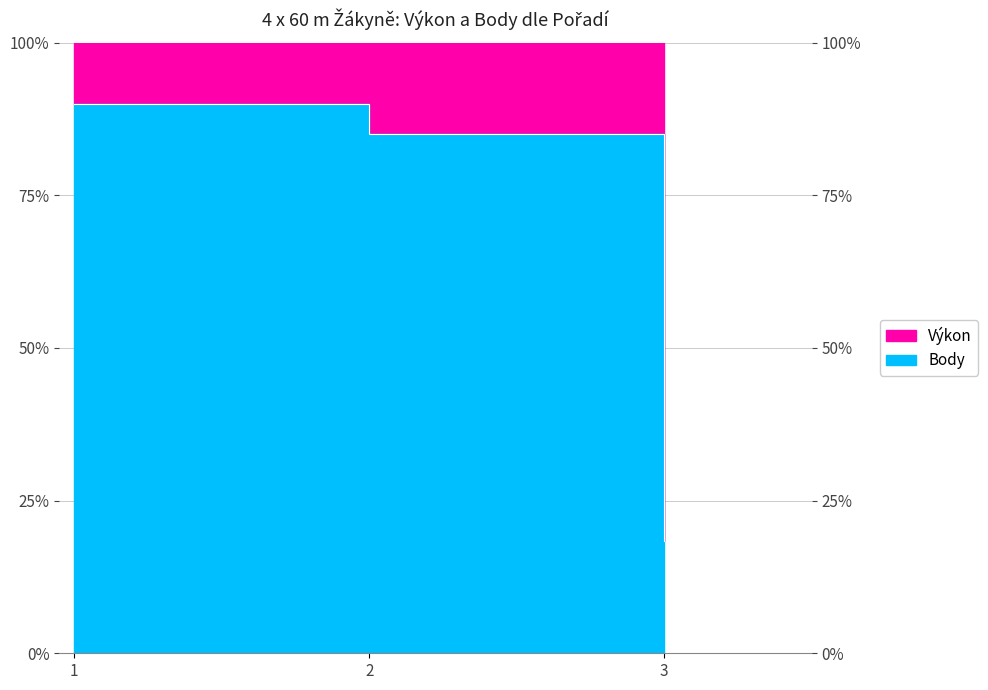

Does the chart have visible grid lines?

Yes